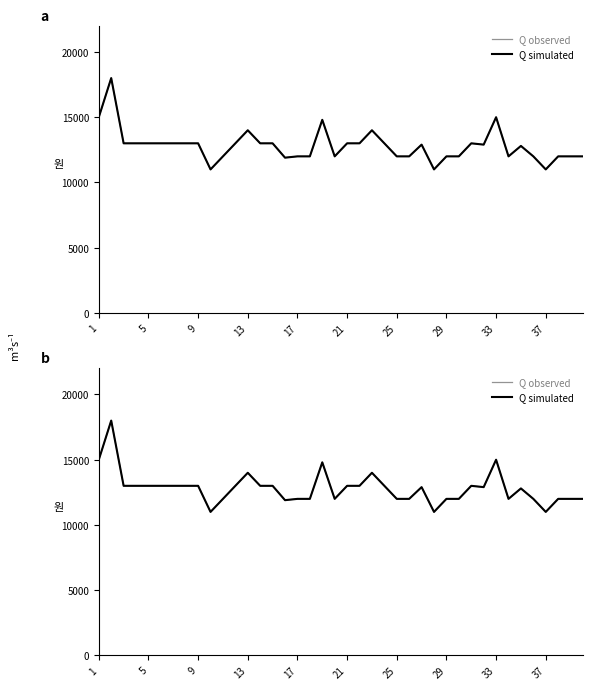

In Q simulated, how many points are lower than both neighbors (excluding endpoints)?

7